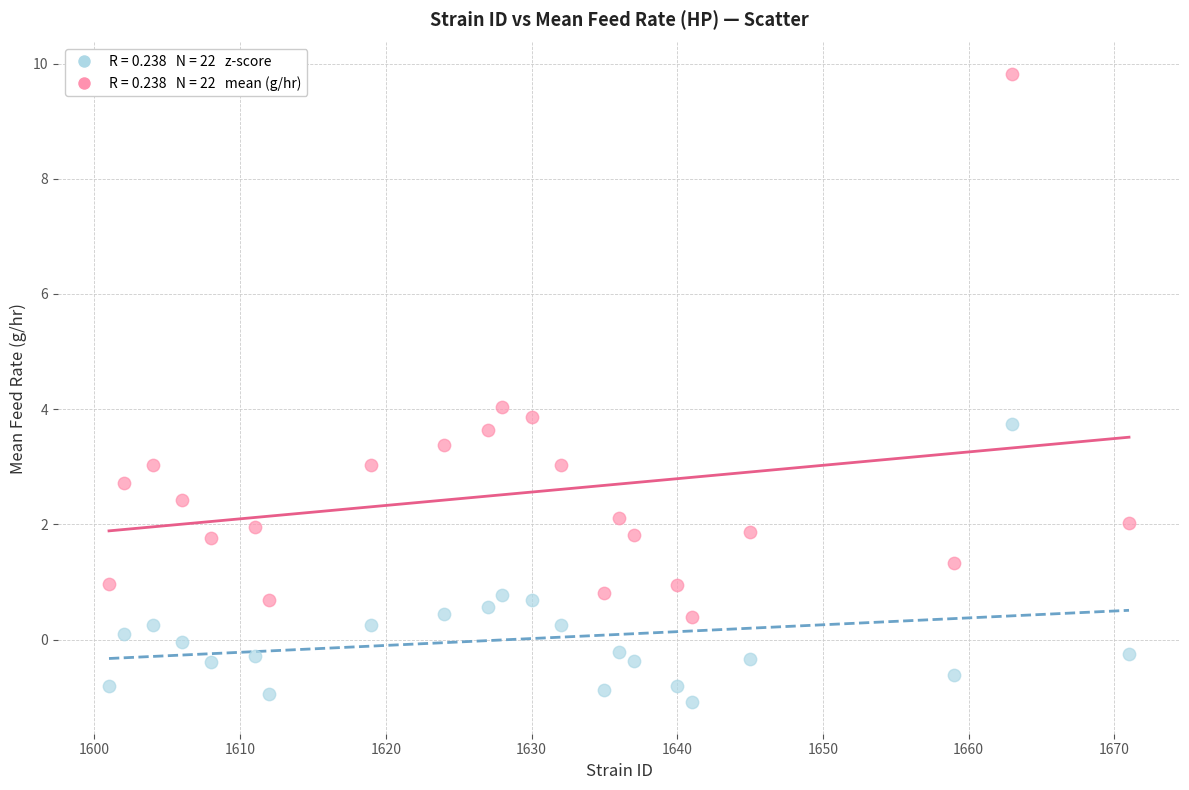

Across all data points, what is the range of Y values (max minus min)?

10.9